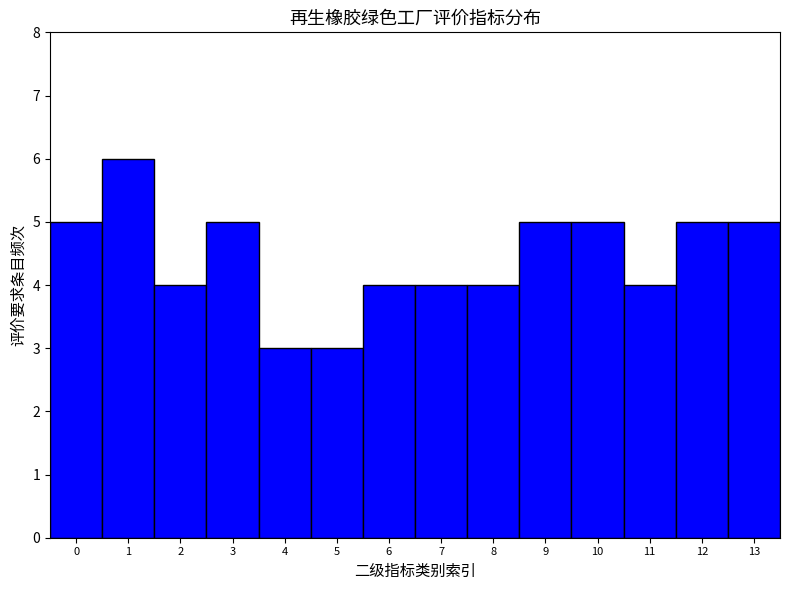

What is the height of the bar covering 1.5 to 2.5 on the x-axis? The values are not printed on the chart, so give them approximately, as read against the axis.

4